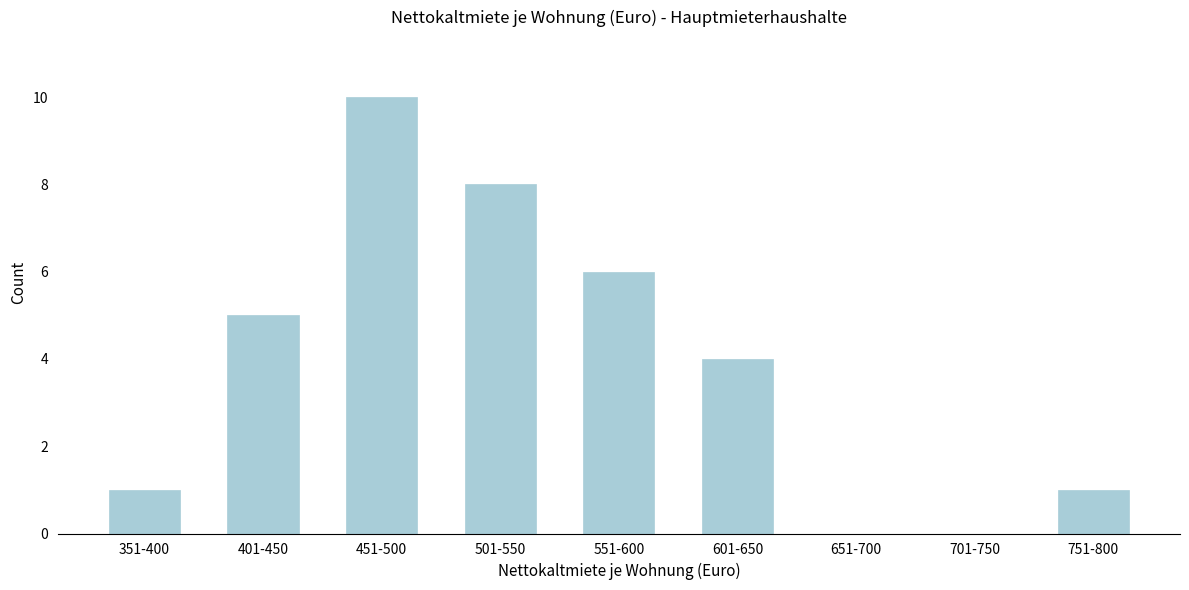

Reading left to right, transcribe all the data shown in this chart.

351-400=1	401-450=5	451-500=10	501-550=8	551-600=6	601-650=4	651-700=0	701-750=0	751-800=1